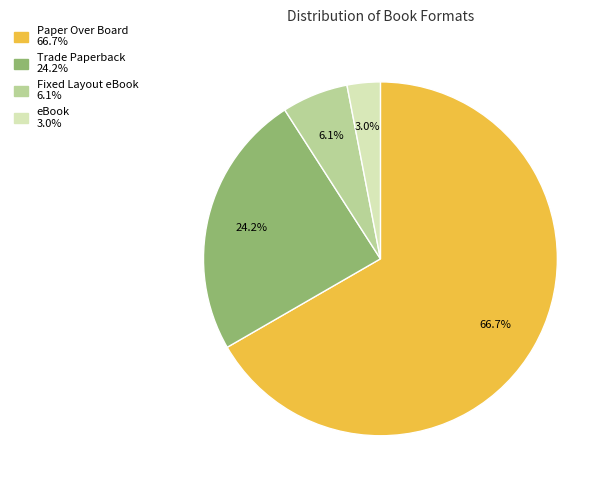

Is there any slice that represents more than half of the pie?

Yes